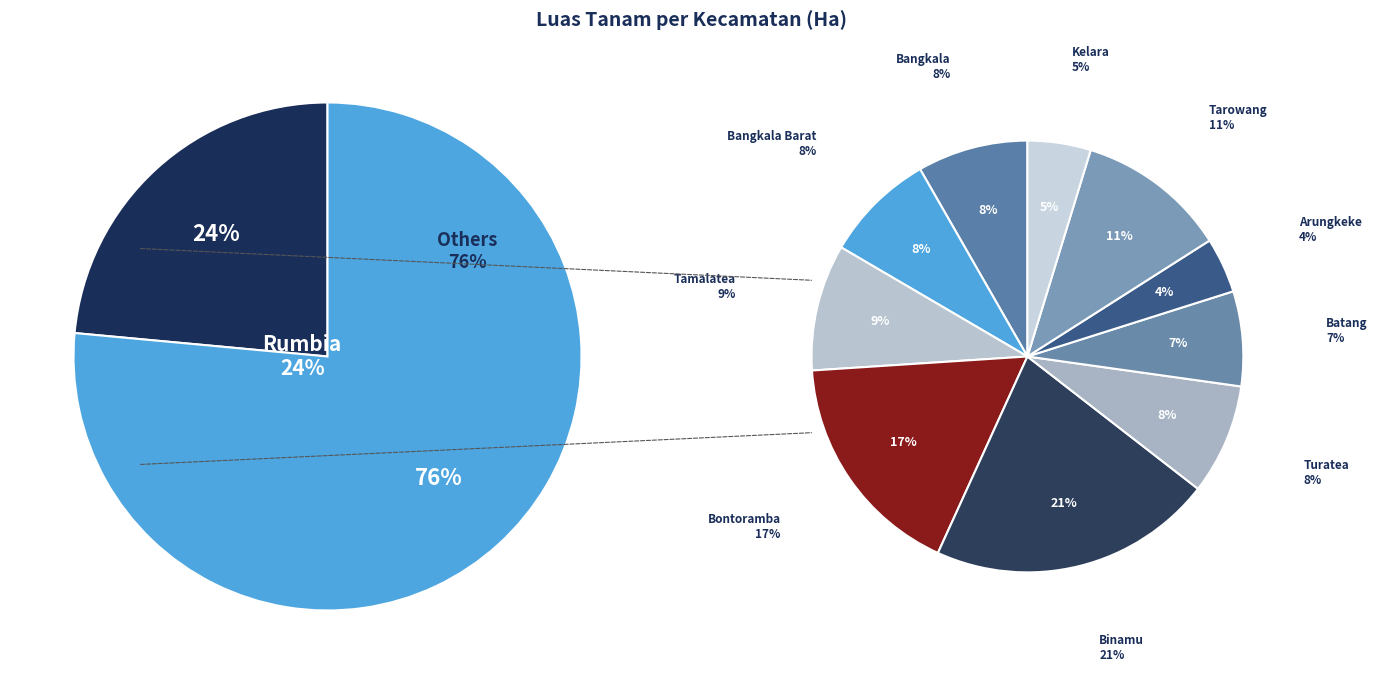

Is Rumbia the majority of the pie?

No